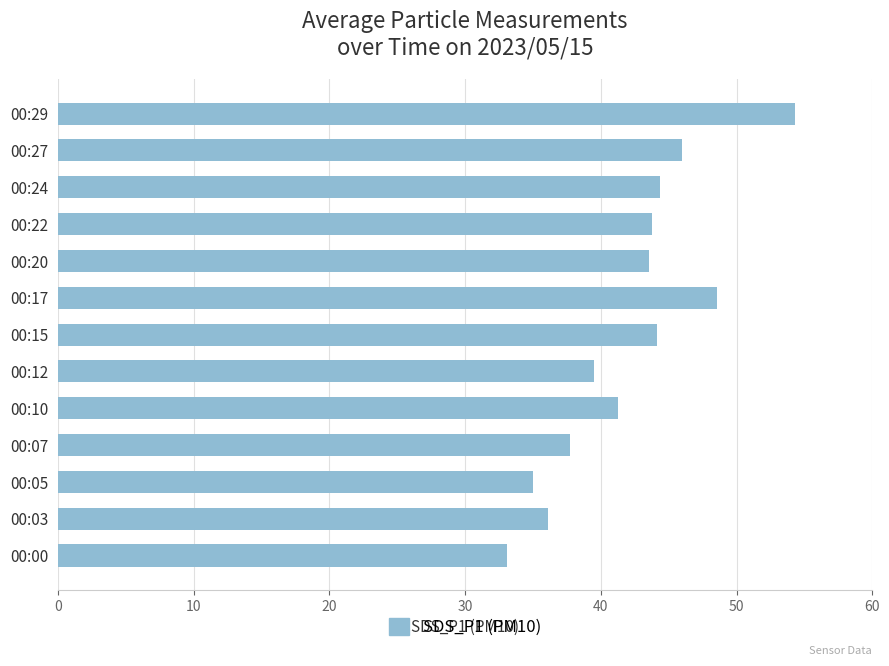

Which has a higher value, 00:10 or 00:27?

00:27